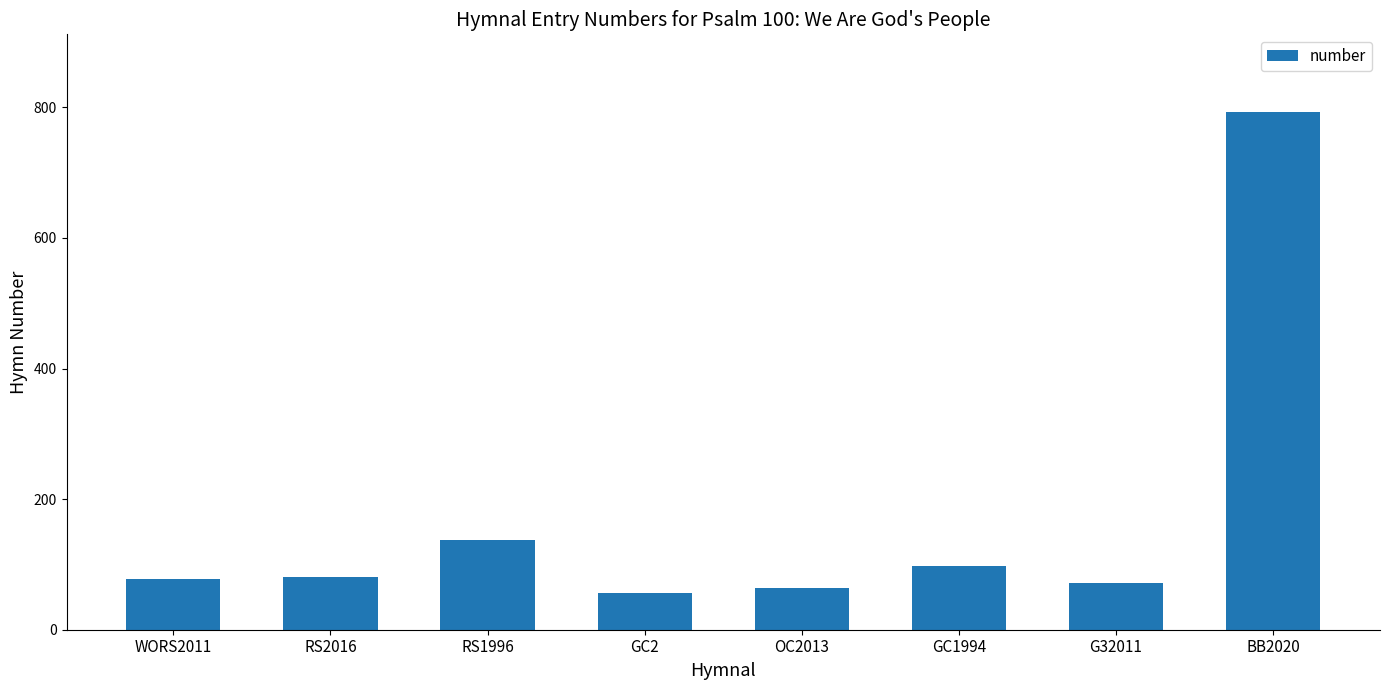

What is the value of the 8th bar from the left?

793